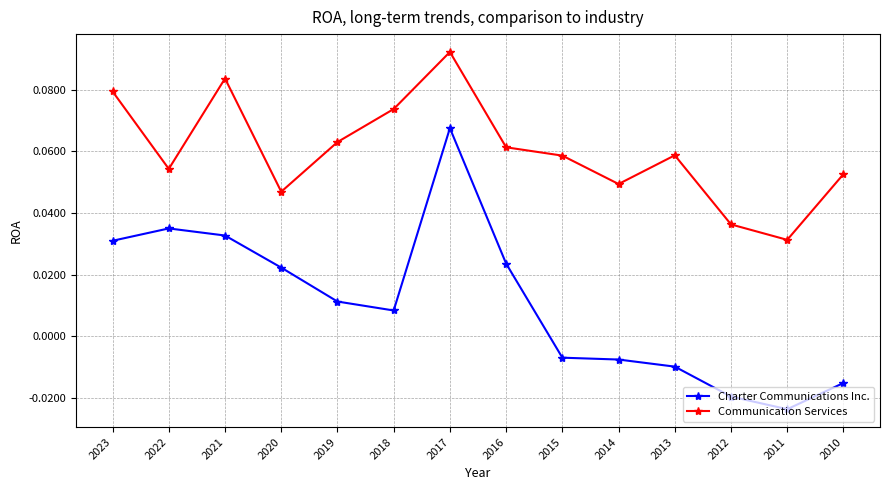

Which label corresponds to the smallest value in the chart?

2011